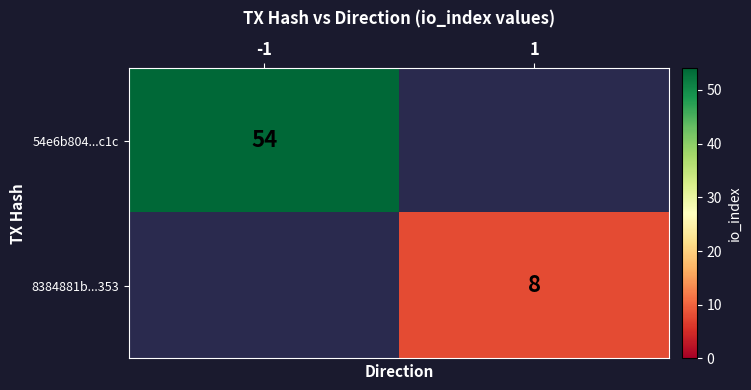

The value of 54e6b804...c1c at -1 is 85. True or false?

False